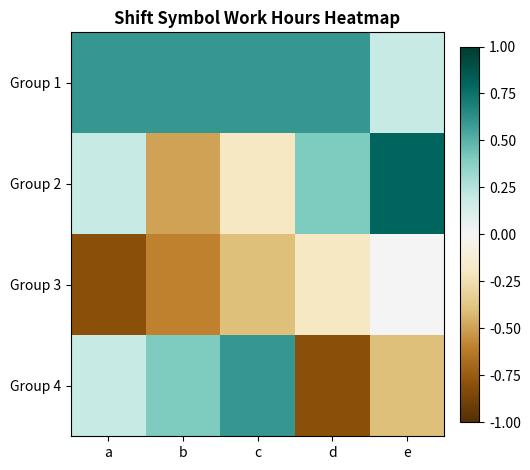

Reading left to right, list all the values displayed in this chart.

Group 1: a=0.6	b=0.6	c=0.6	d=0.6	e=0.2
Group 2: a=0.2	b=-0.5	c=-0.2	d=0.4	e=0.8
Group 3: a=-0.8	b=-0.6	c=-0.4	d=-0.2	e=0.0
Group 4: a=0.2	b=0.4	c=0.6	d=-0.8	e=-0.4